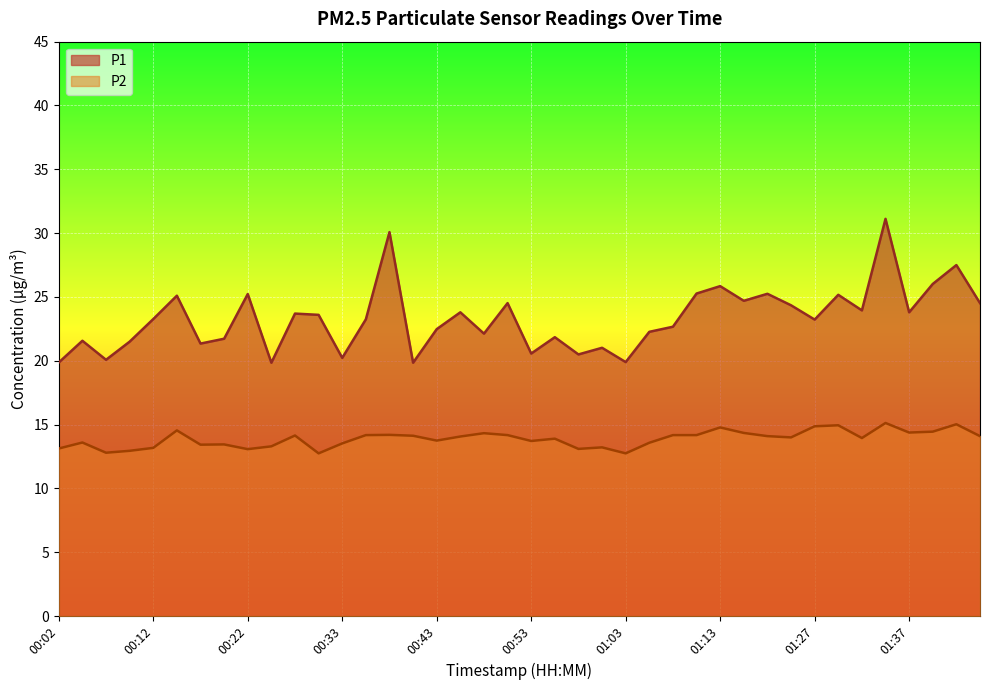

True or false: P1 and P2 intersect in this chart.

False